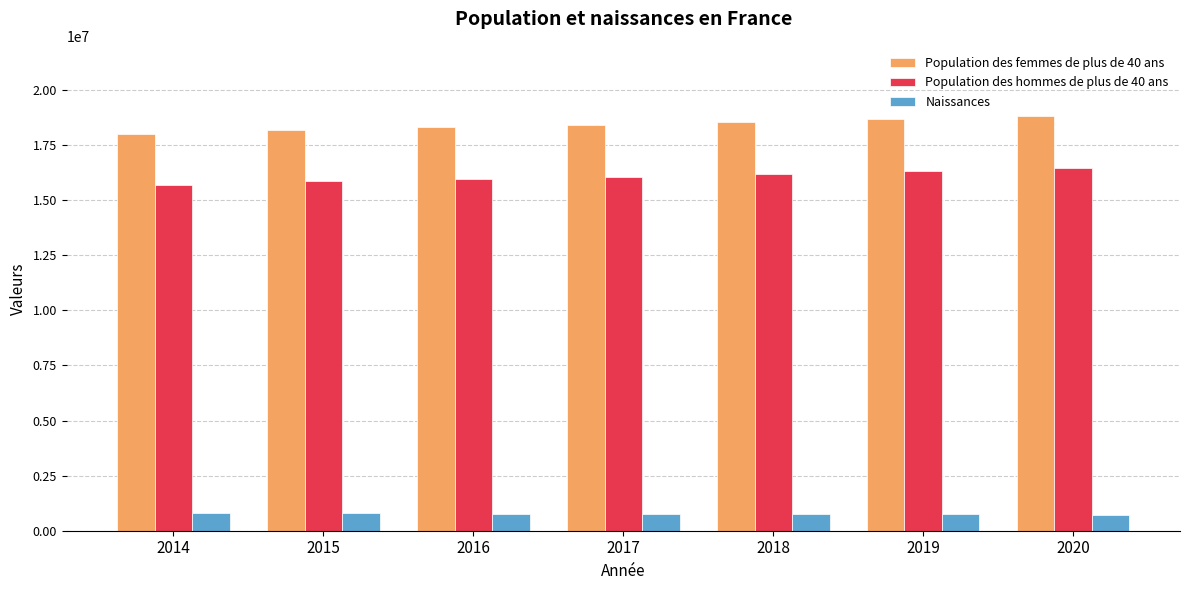

What is the difference between the second highest and second lowest values in the Population des femmes de plus de 40 ans series?

523213